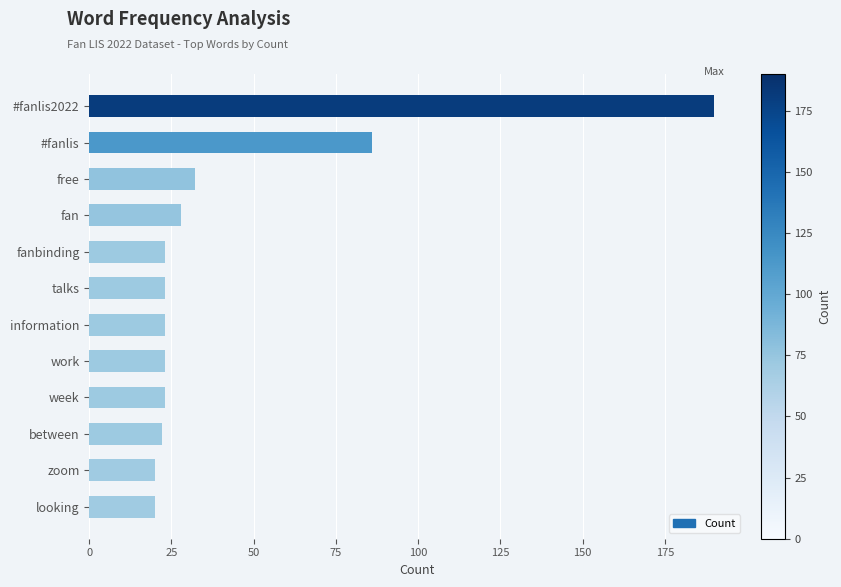

Count the number of data series in this chart.

1